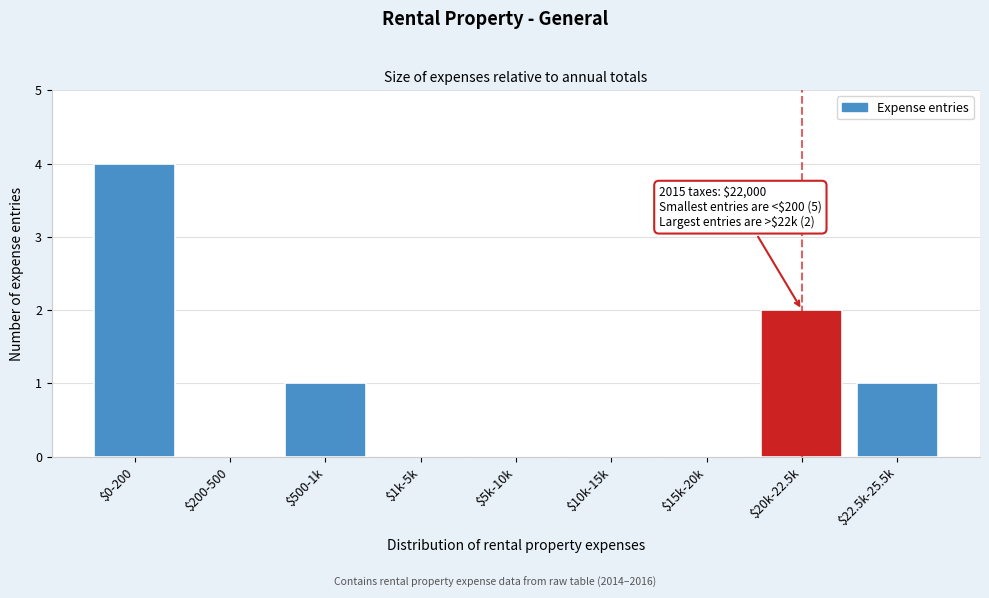

True or false: the data shows 2 at $10k-15k.

False